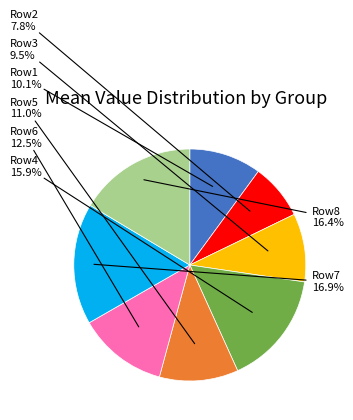

How many segments does this pie chart have?

8